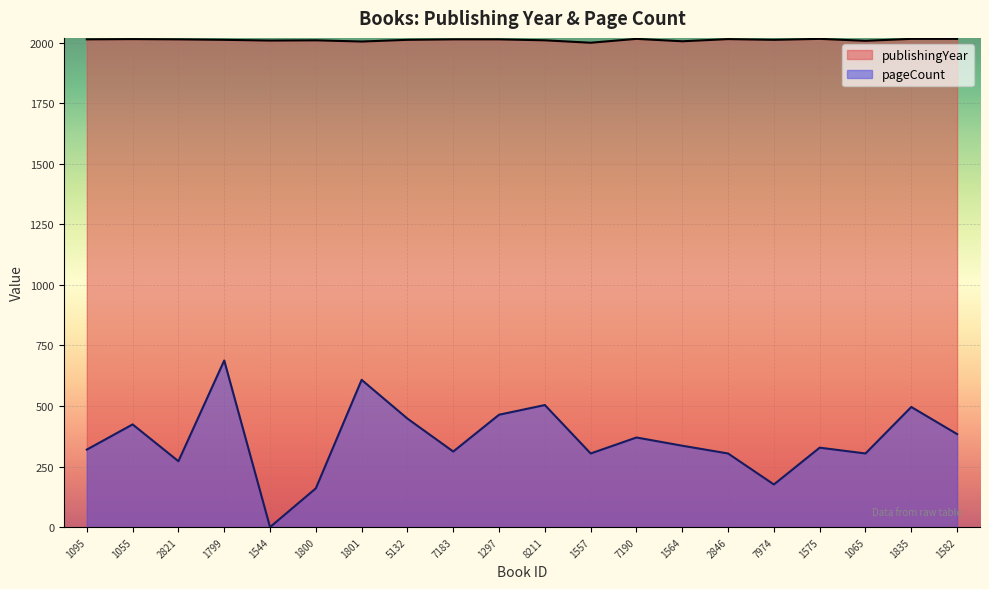

List the series in order of their overall mean, lowest first.

pageCount, publishingYear